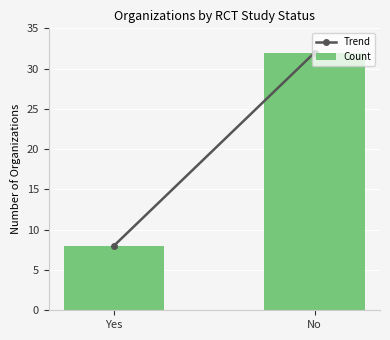

What is the label of the 2nd bar from the left?

No